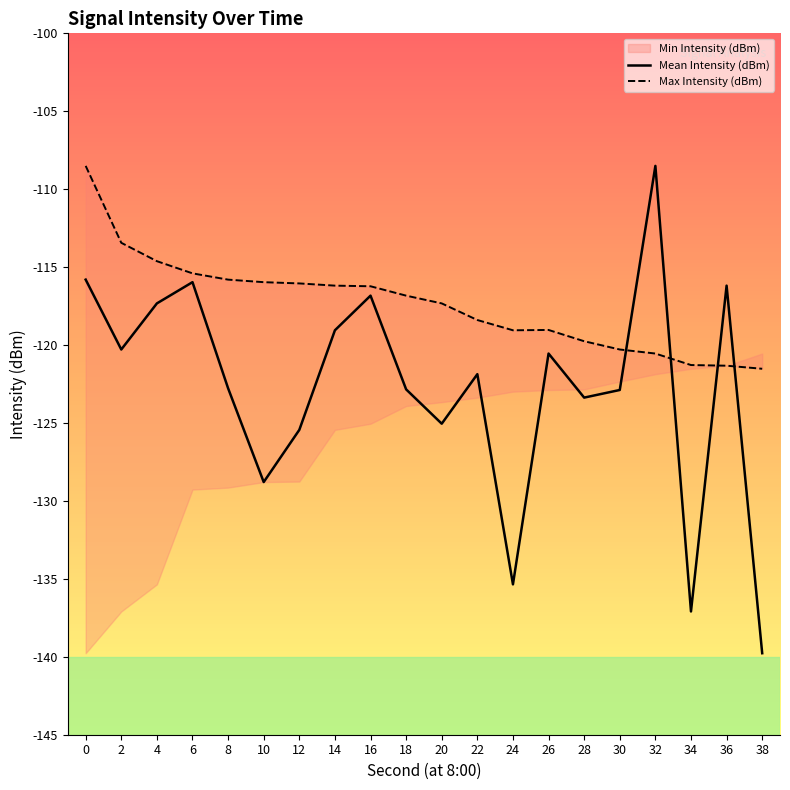

At which category does the chart reach its peak across all series?

32